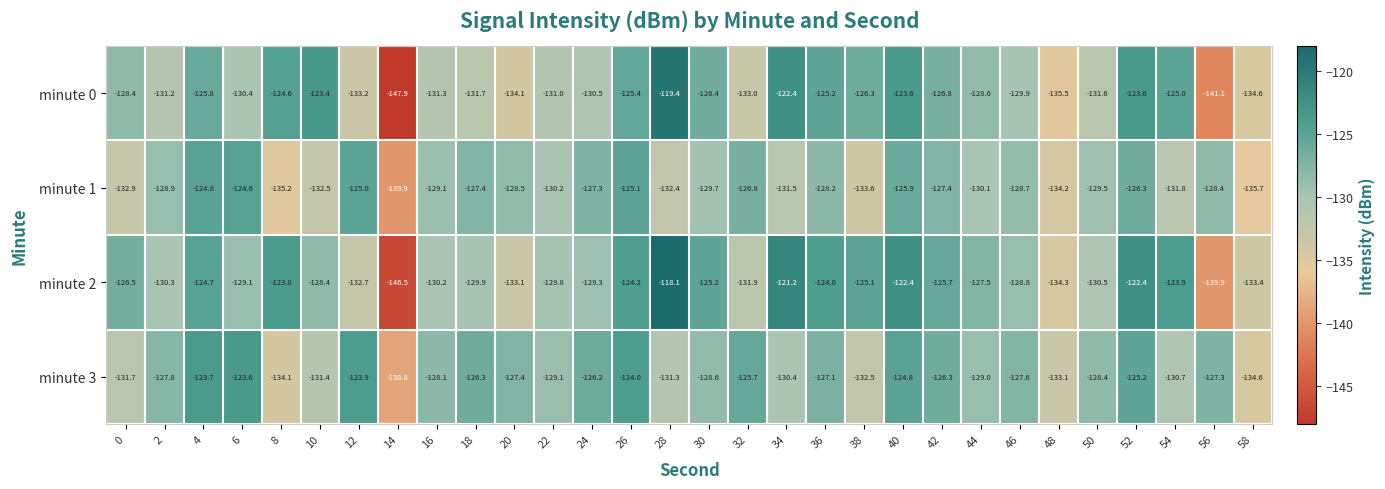

Which series changed the most between 20 and 56?

minute 0